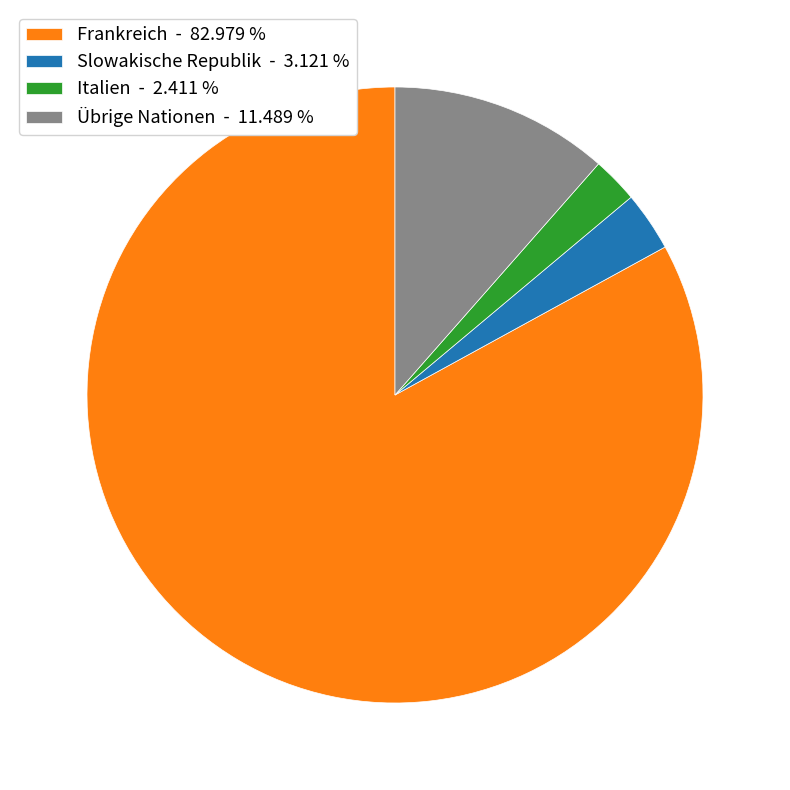

Which has a higher value, Slowakische Republik - 3.121 % or Frankreich - 82.979 %?

Frankreich - 82.979 %